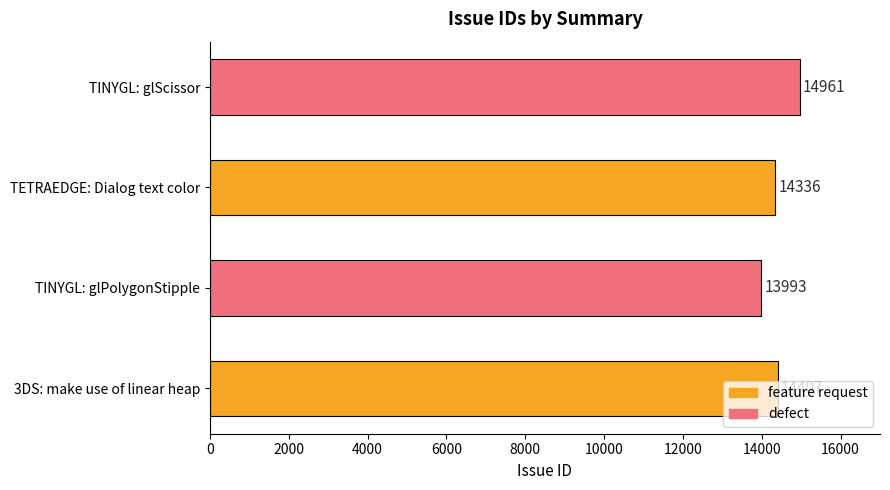

What is the smallest value displayed?

13993